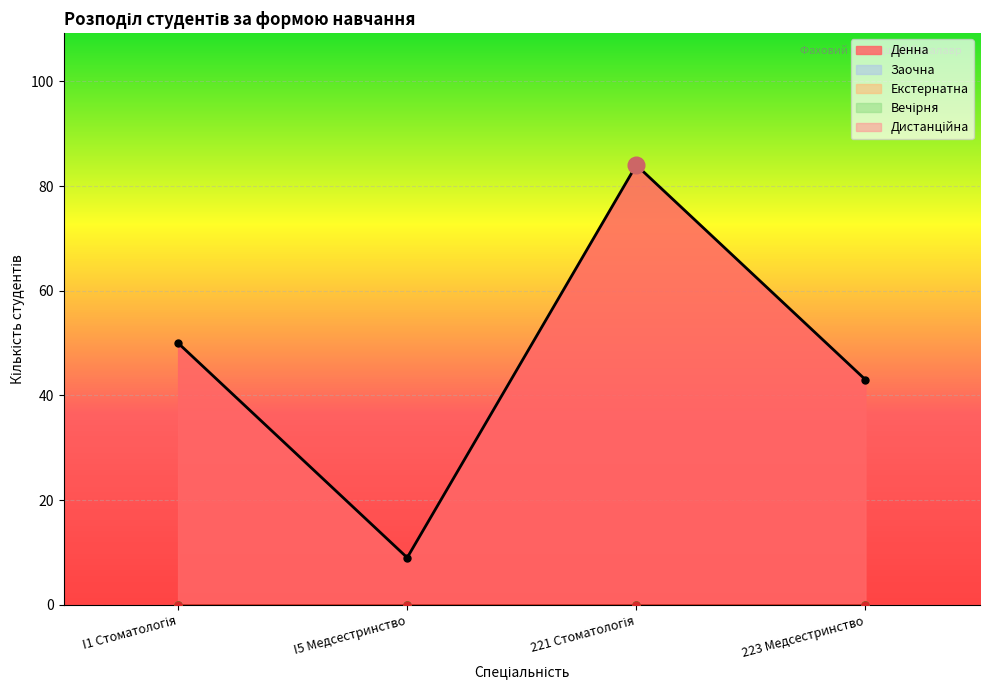

Which series has the widest spread of values?

Денна